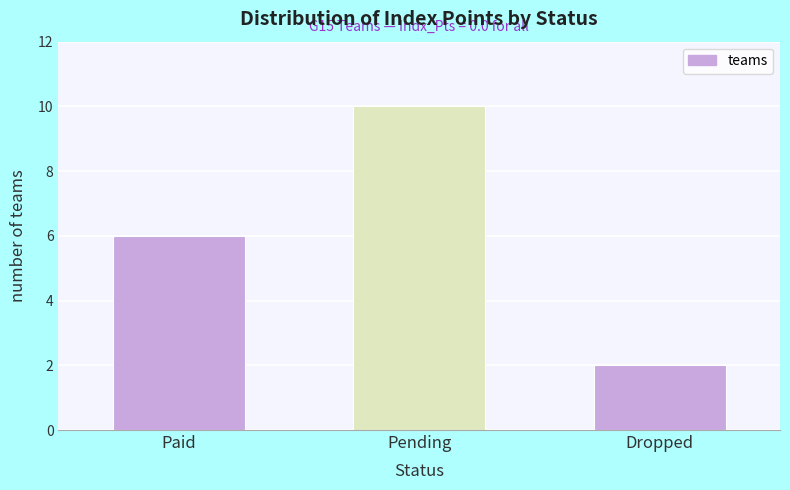

Reading left to right, list all the values displayed in this chart.

Paid=6	Pending=10	Dropped=2